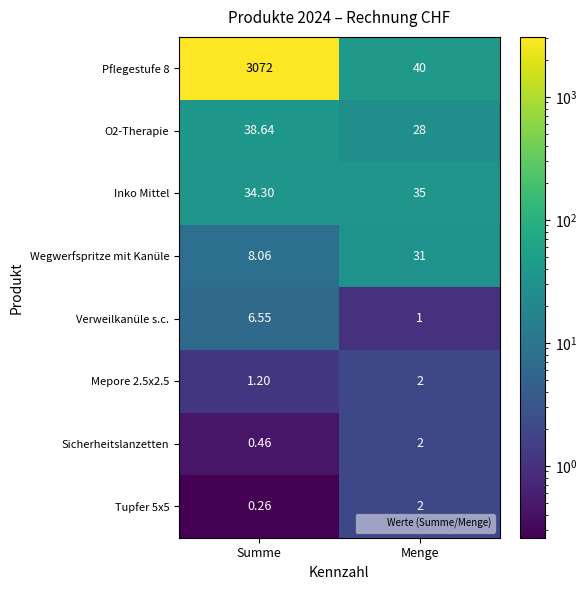

Which series has the largest total across all categories?

Pflegestufe 8